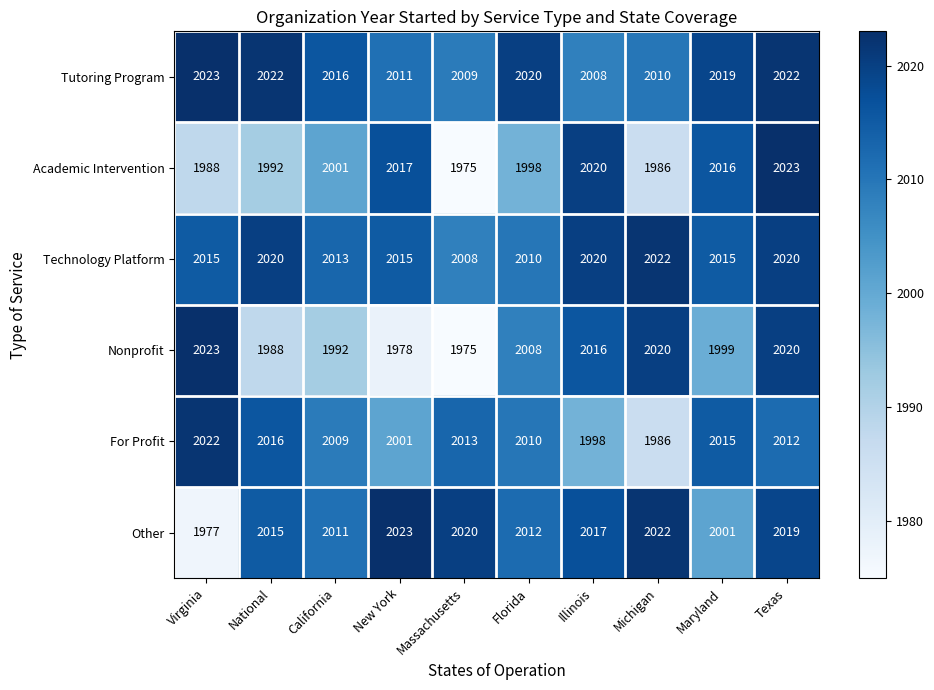

What is the difference between the highest and lowest values at Michigan?

36